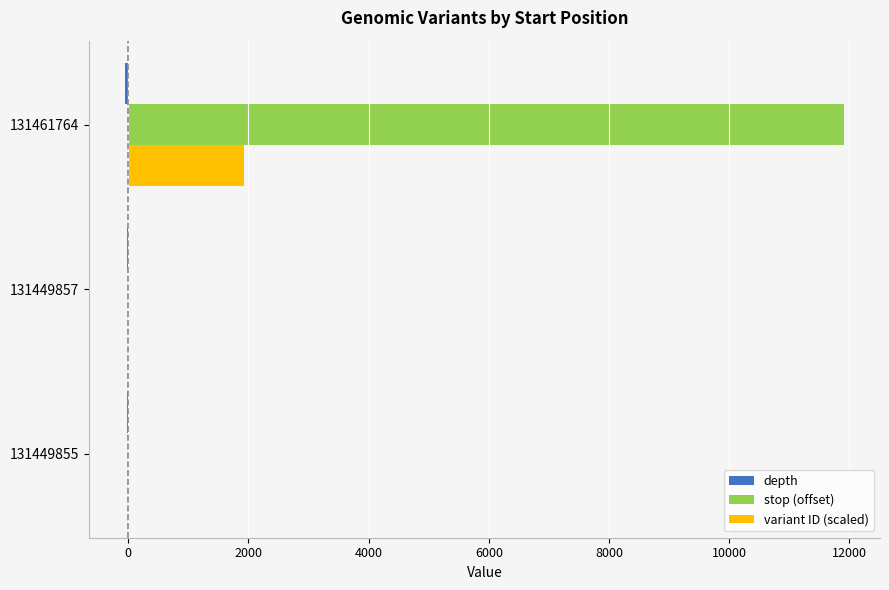

Where is stop (offset) nearest to the value 5955?

131449857